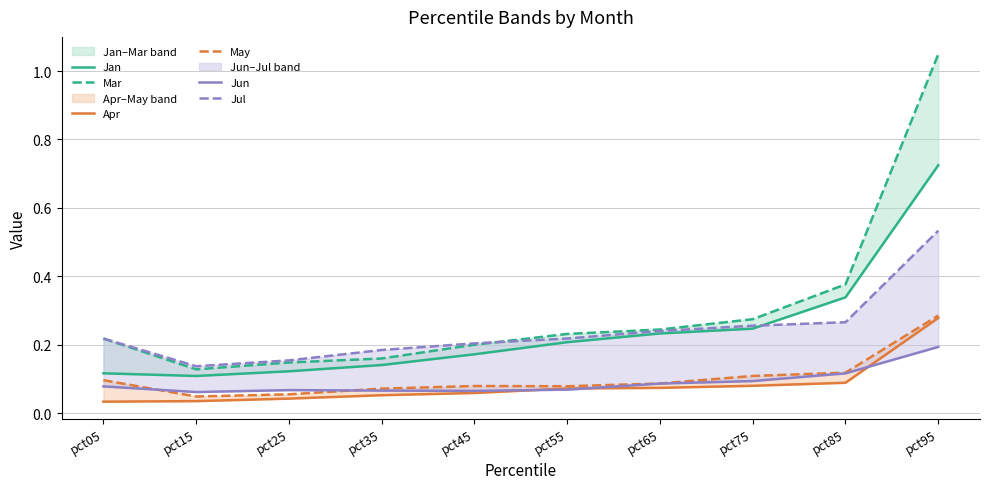

Count the number of categories in the chart.

10